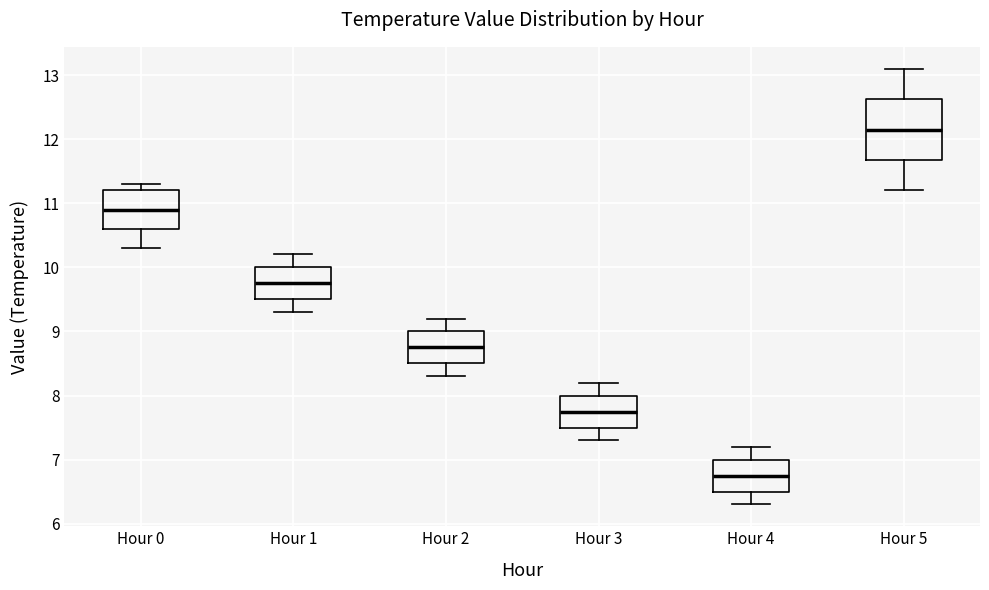

Which box has the lowest median line?

Hour 4